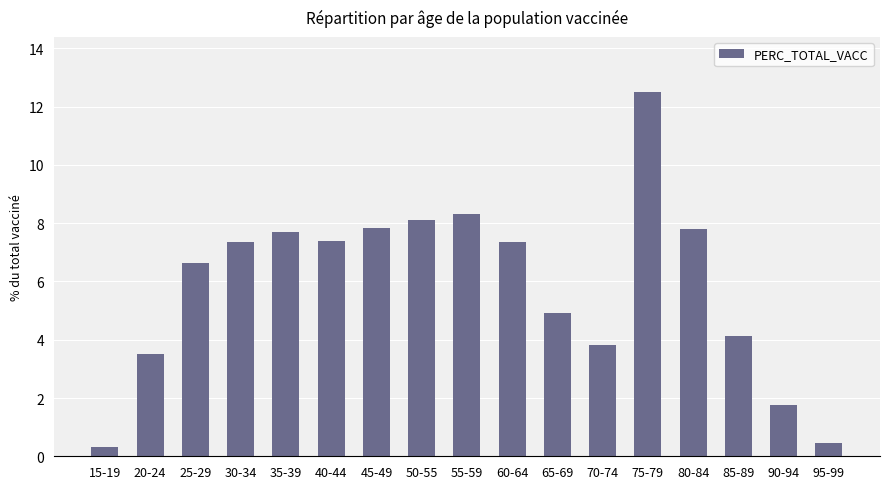

What is the greatest value displayed?

12.5